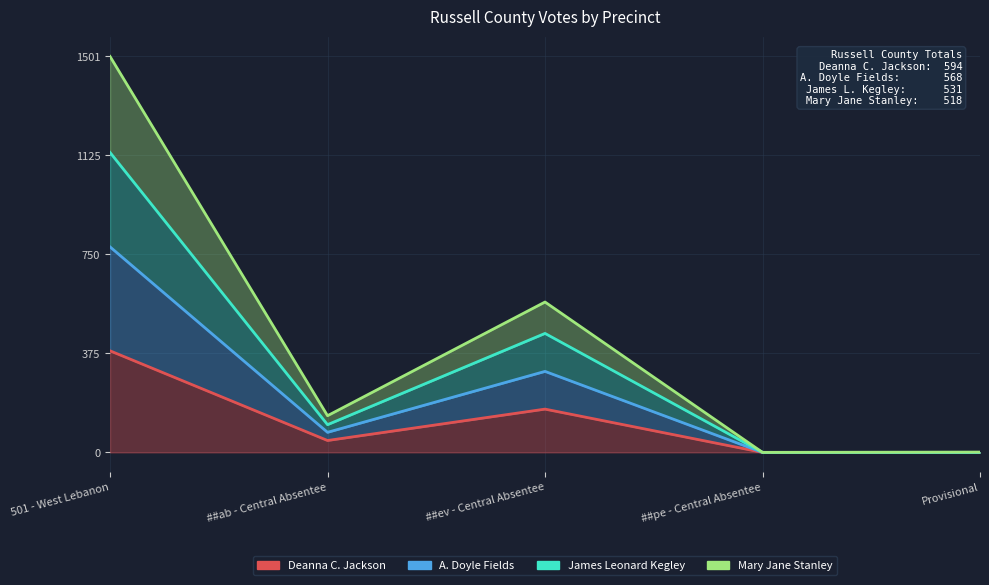

Which has a higher value, 501 - West Lebanon or Provisional?

501 - West Lebanon